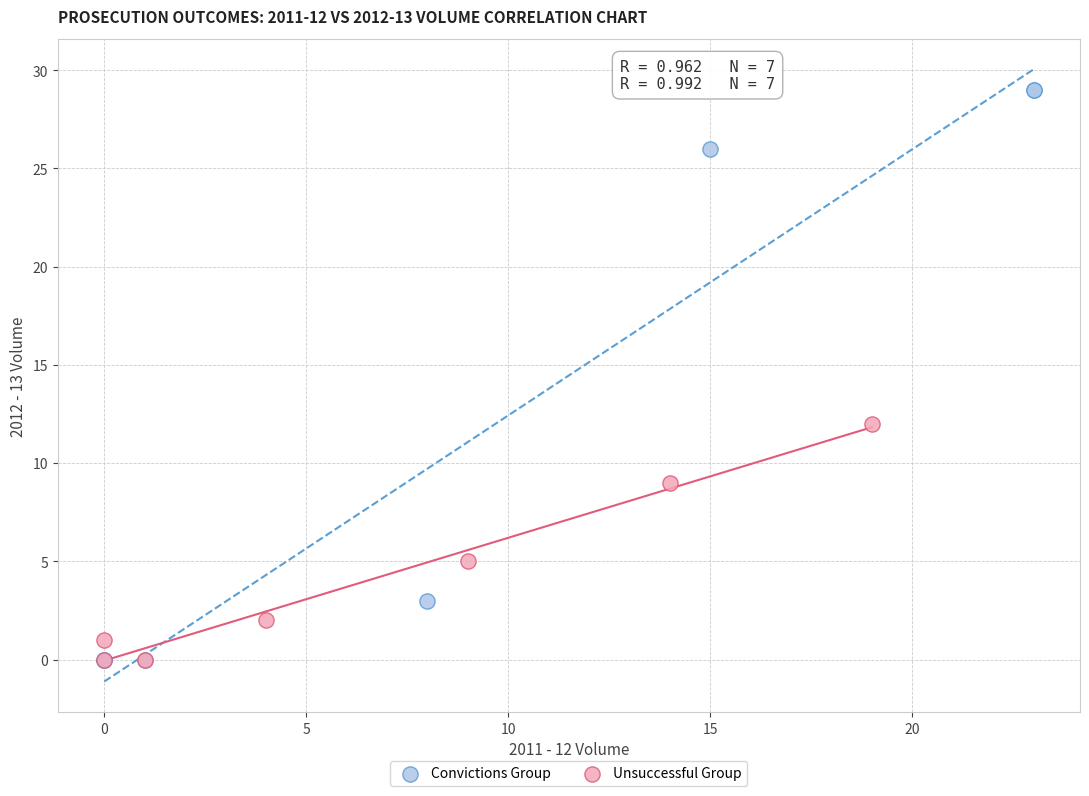

Which series has the largest Y range (max minus min)?

Convictions Group